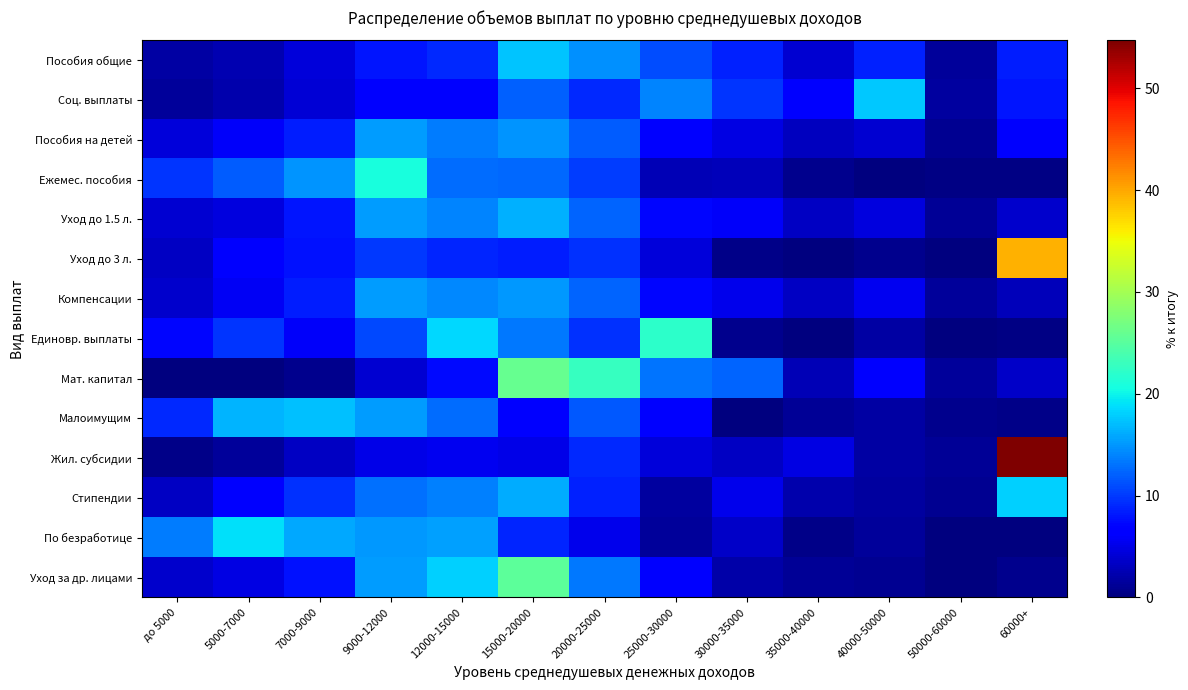

Which series has the largest range (max minus min)?

Жил. субсидии